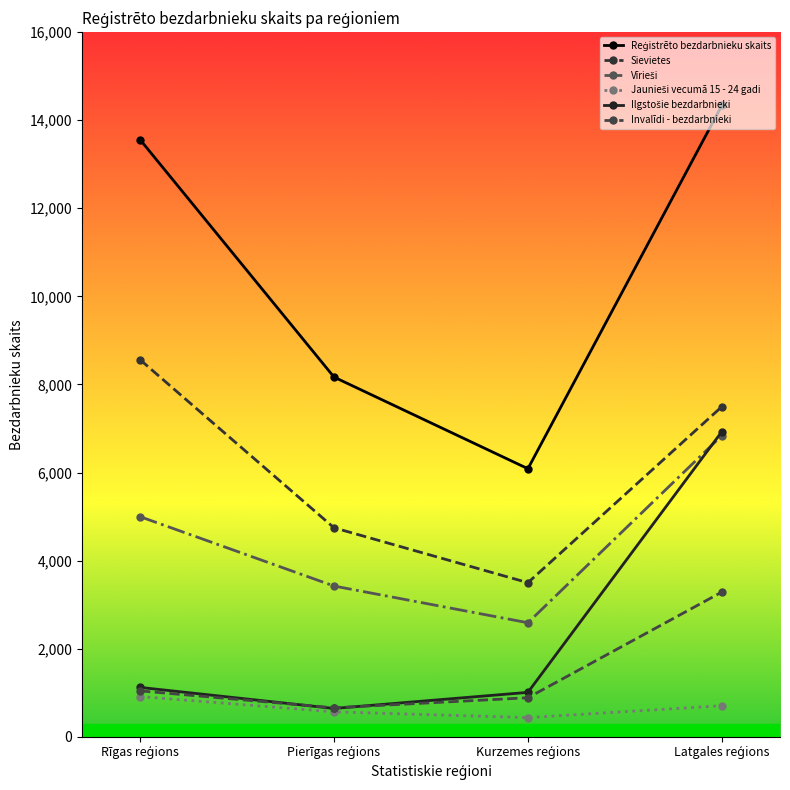

At which label does Sievietes first exceed 7495?

Rīgas reģions